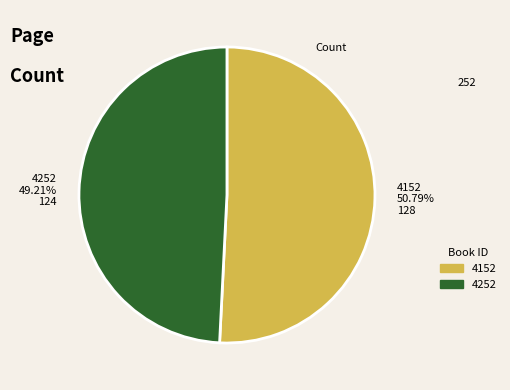

Does any single category account for the majority?

Yes